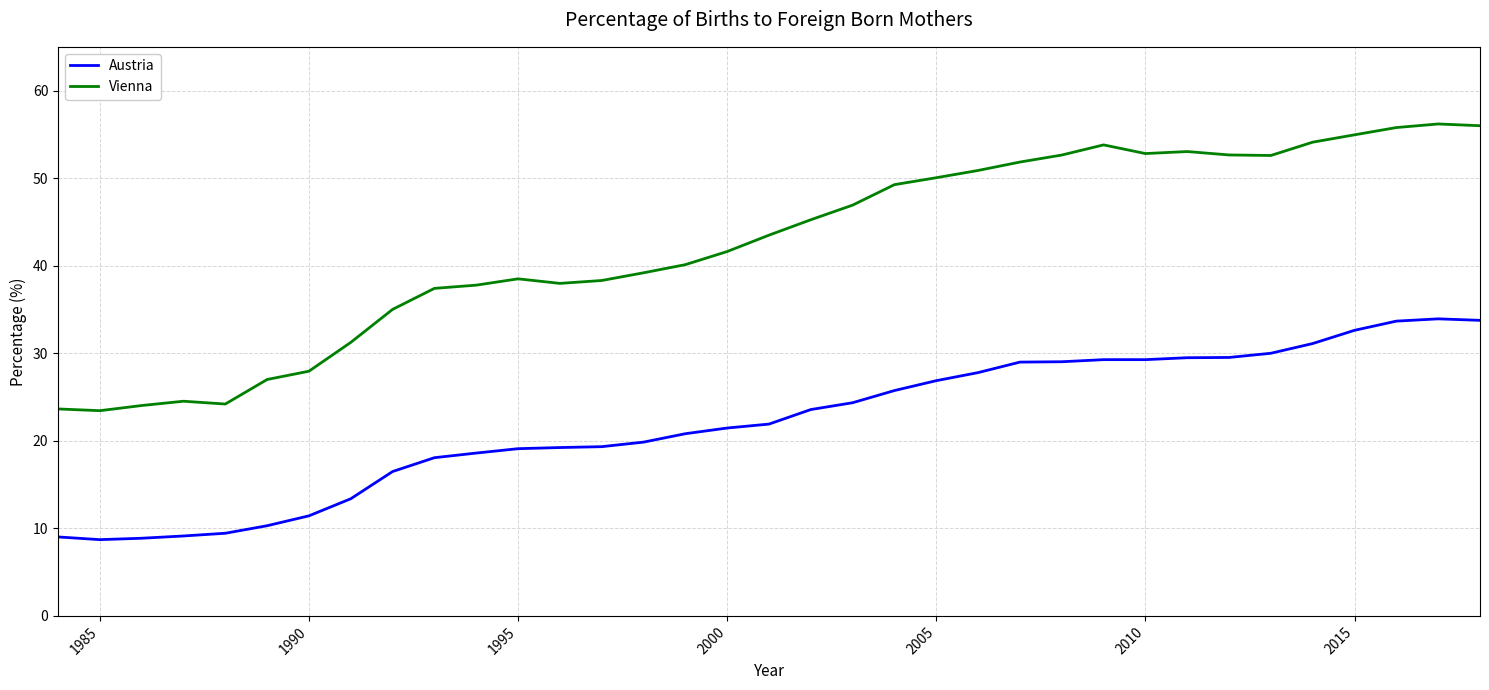

Rank the series by their average value, from highest to lowest.

Vienna, Austria